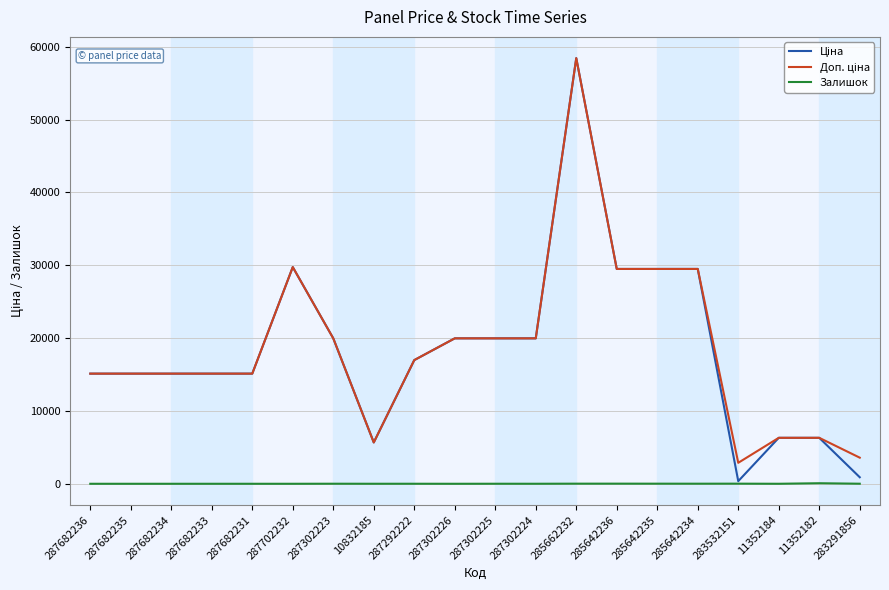

At which category does the chart reach its peak across all series?

285662232